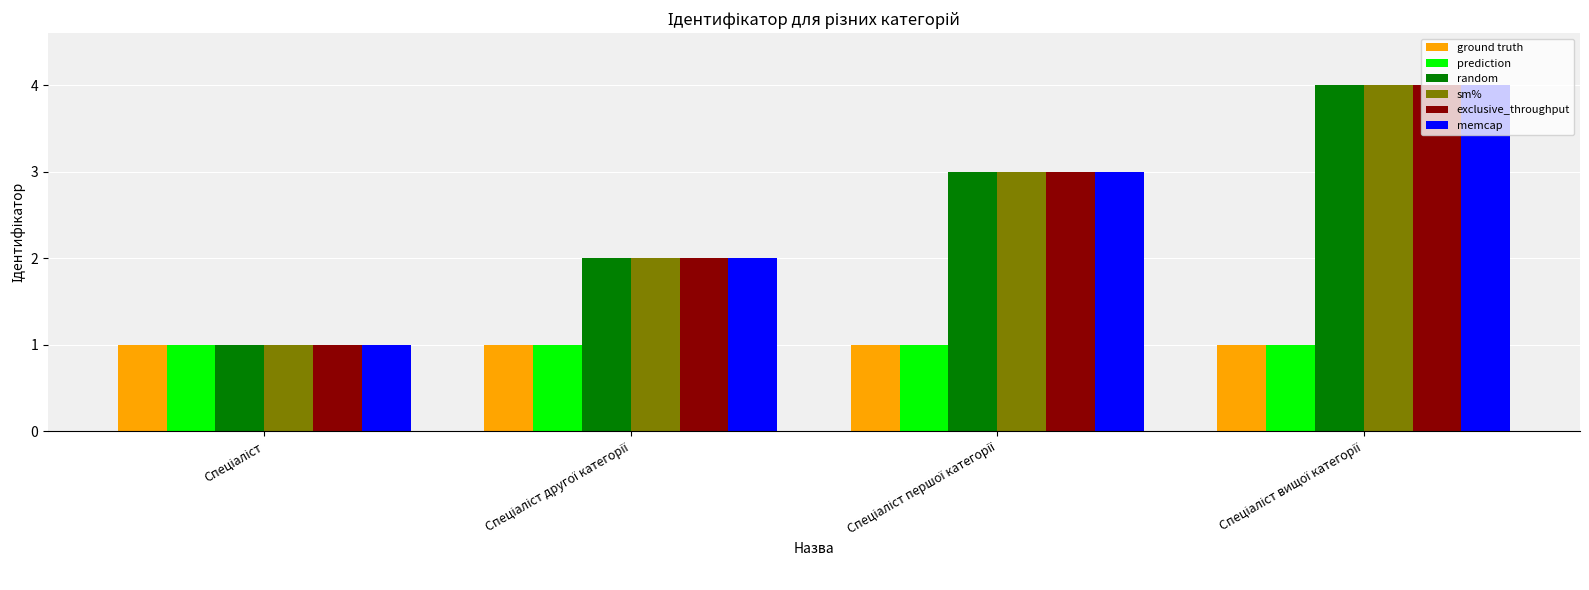

What is the difference between the maximum and minimum values in the memcap series?

3